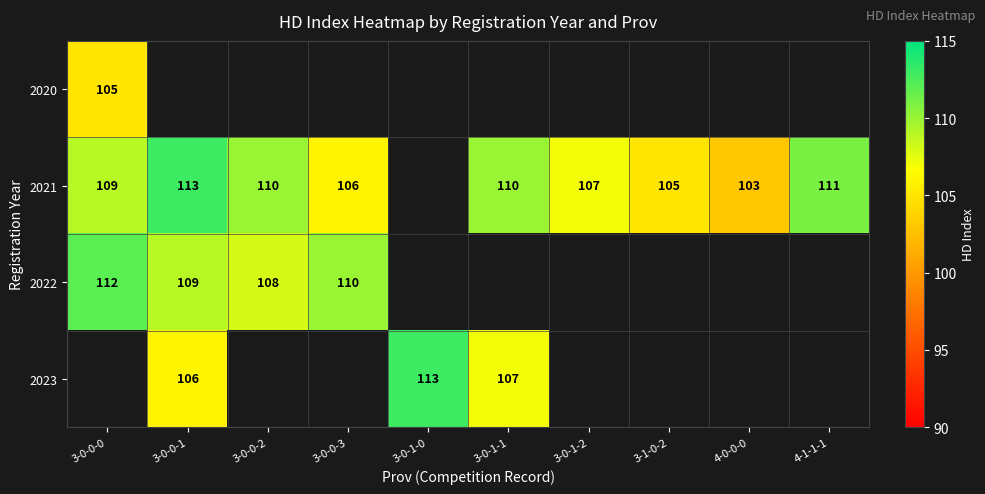

The value of 2023 at 3-0-0-1 is 106. True or false?

True